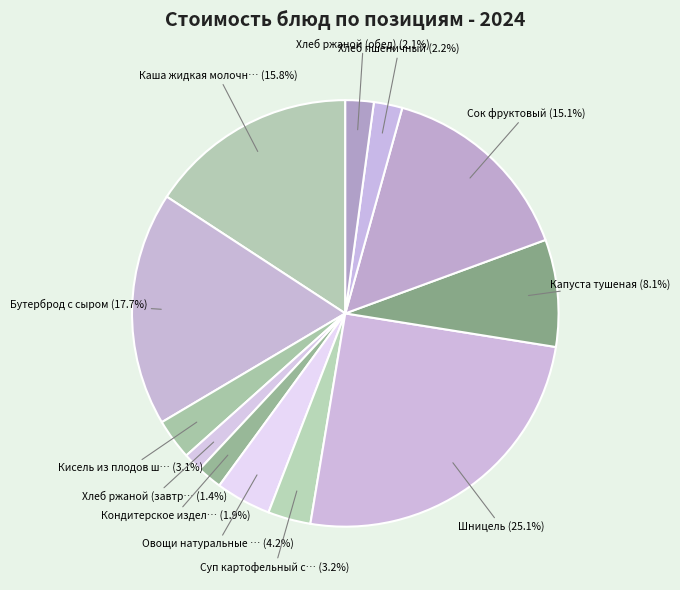

What is the largest slice in the pie chart?

Шницель